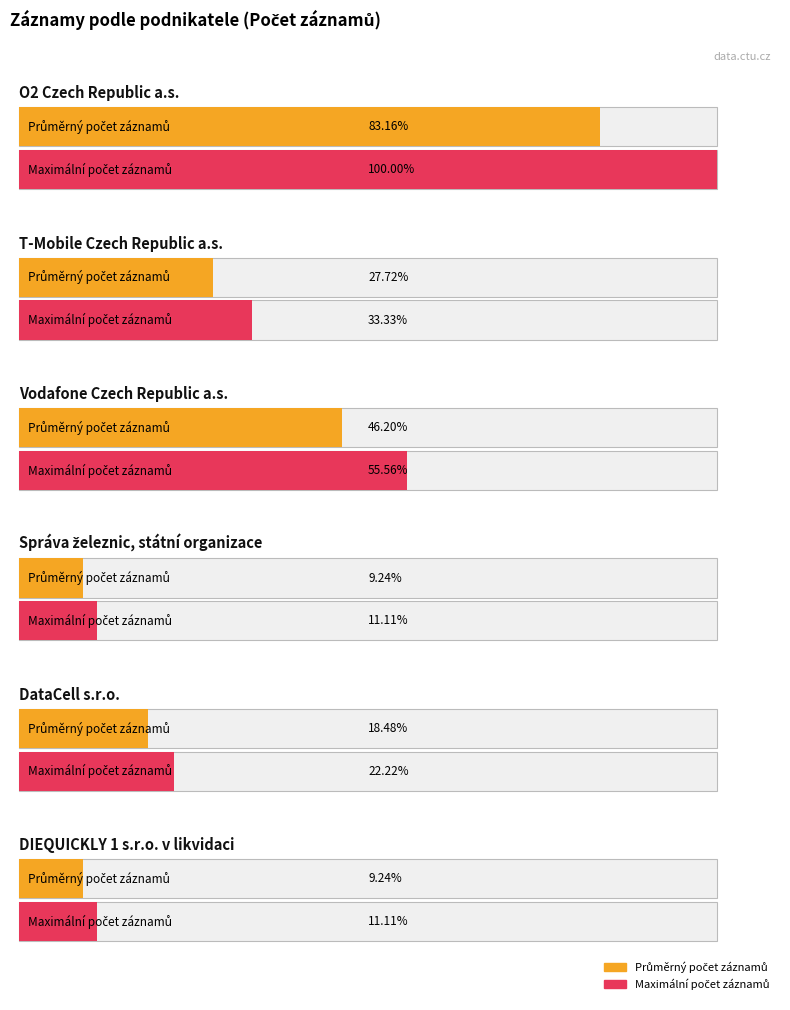

Does the chart contain stacked bars?

No